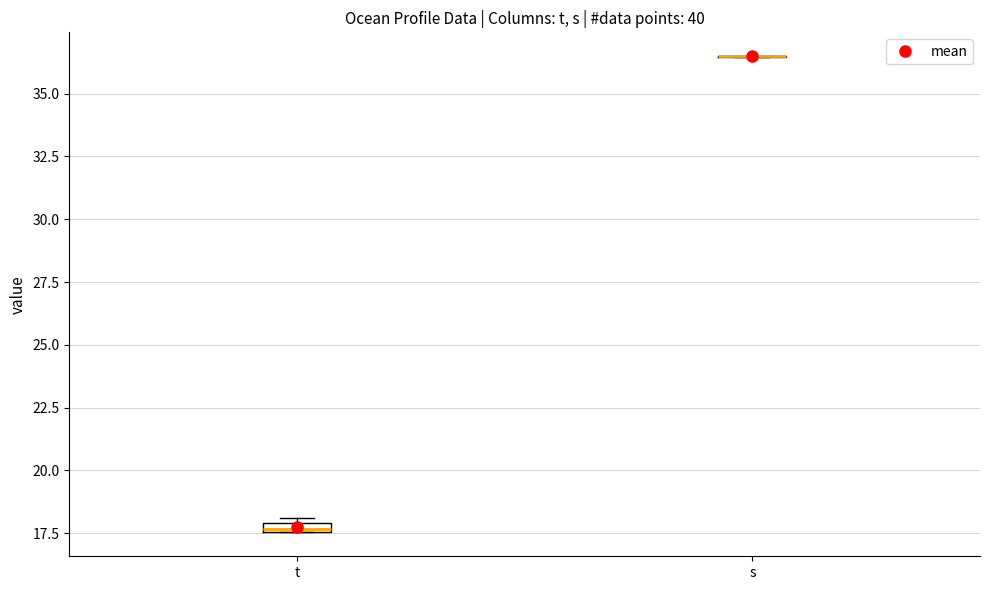

Where is the upper edge of the box for t on the y-axis? The values are not printed on the chart, so give them approximately, as read against the axis.

18.0